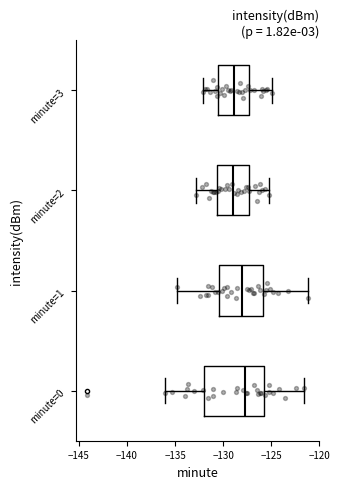

Reading bottom to top, transcribe this box plot: for each box, give where its median line is, the range the box spans, and where its two whiskers end, as read against the x-axis. The values are not printed on the chart, so give them approximately, as read against the axis.

minute=0: median -128.0, box -132.0 to -125.5, whiskers -136.0 to -121.5
minute=1: median -128.0, box -130.5 to -126.0, whiskers -135.0 to -121.0
minute=2: median -129.0, box -130.5 to -127.5, whiskers -133.0 to -125.0
minute=3: median -129.0, box -130.5 to -127.0, whiskers -132.0 to -125.0